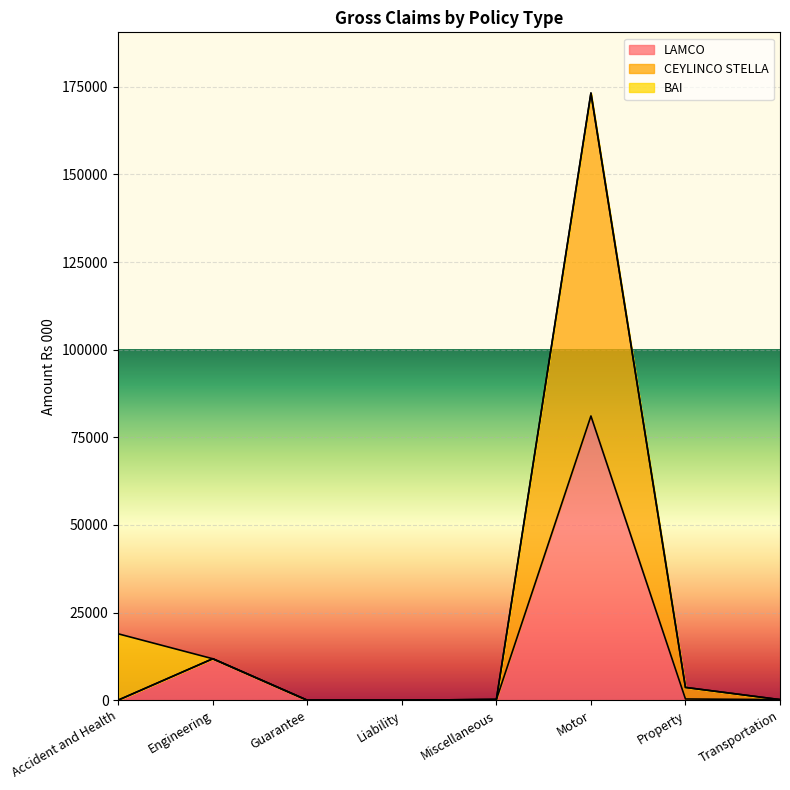

Which series has the largest total across all categories?

CEYLINCO STELLA